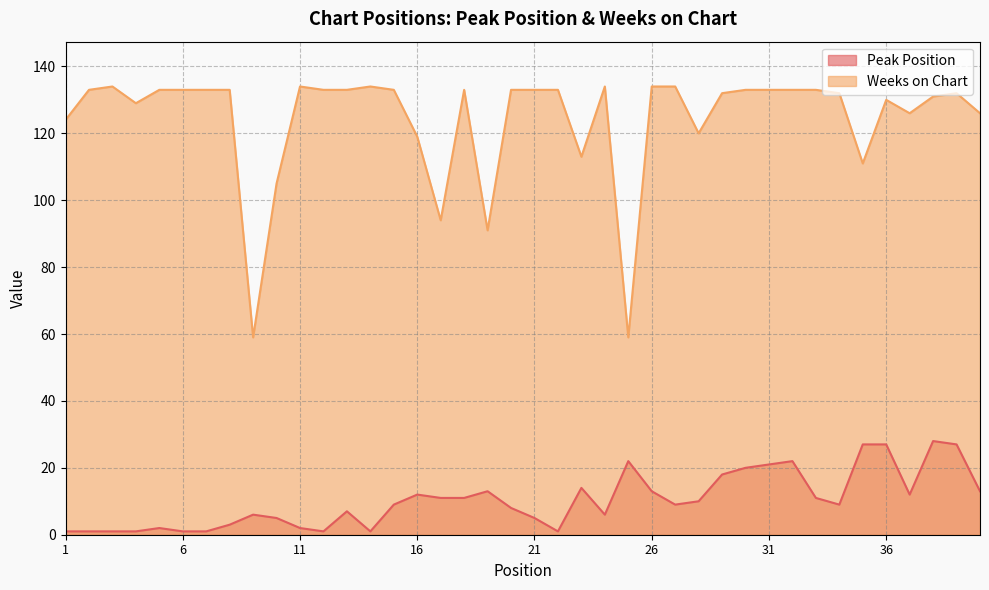

Rank the series by their maximum value, from lowest to highest.

Peak Position, Weeks on Chart